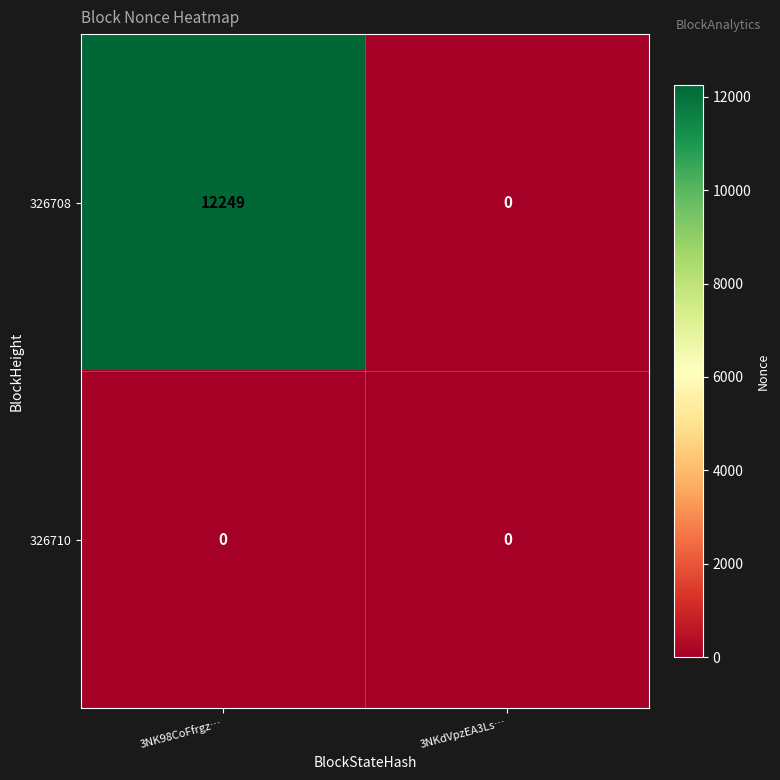

Which series has the largest total across all categories?

326708